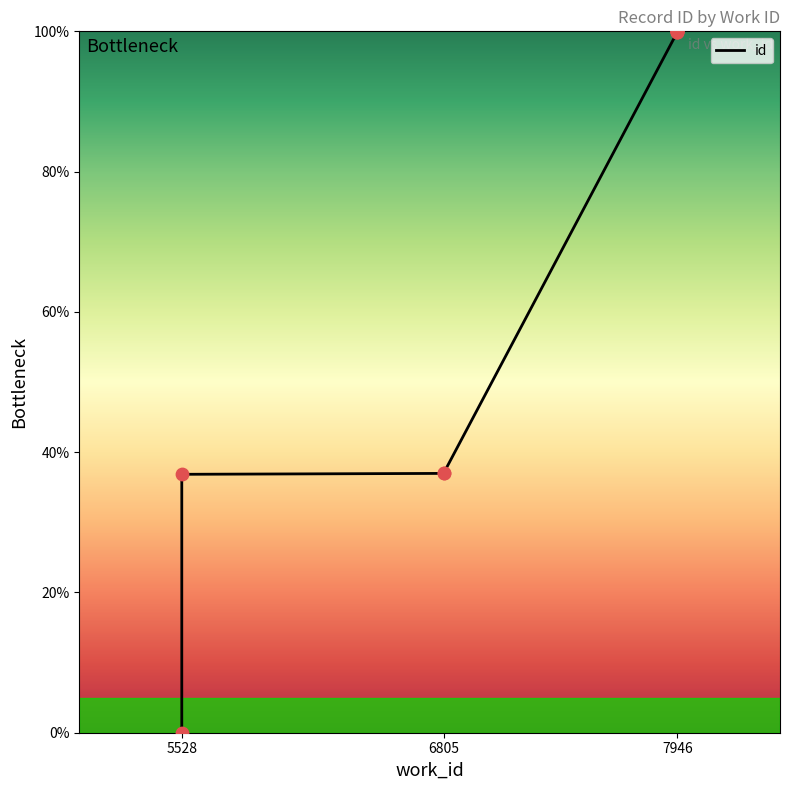

Which has a higher value, 7946 or 7946?

7946